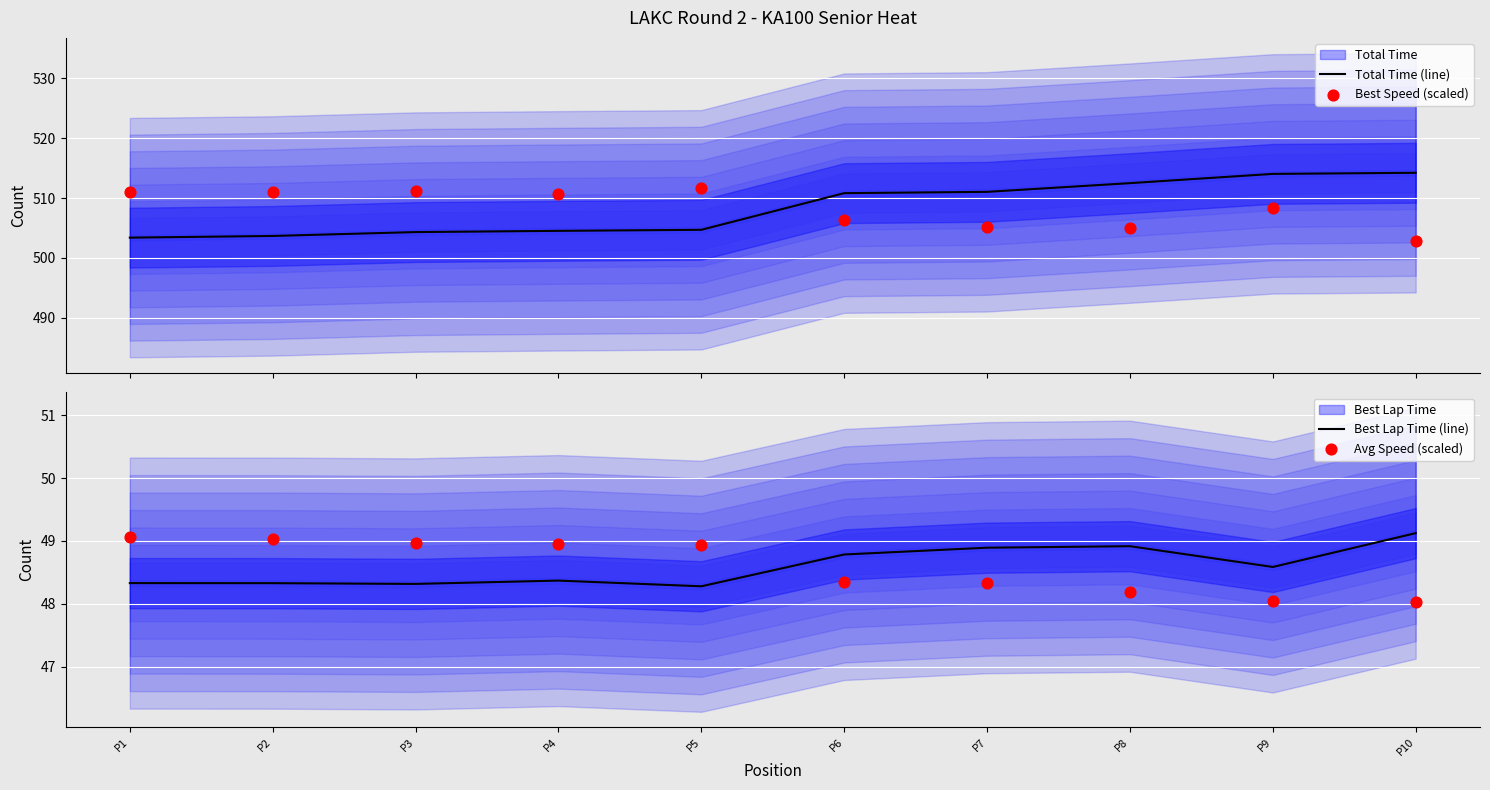

At which category is the sum across all series the highest?

P9